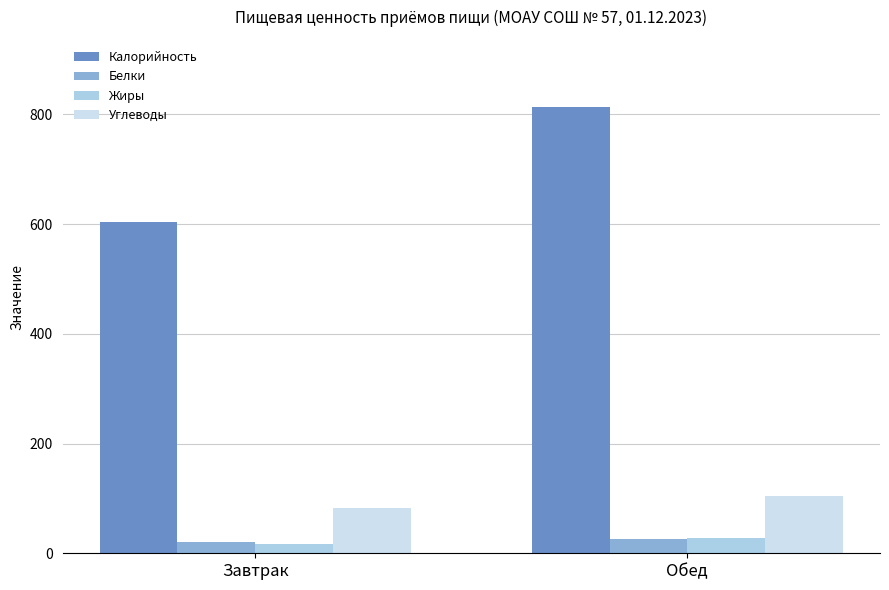

How many data points in Калорийность are above 813?

1